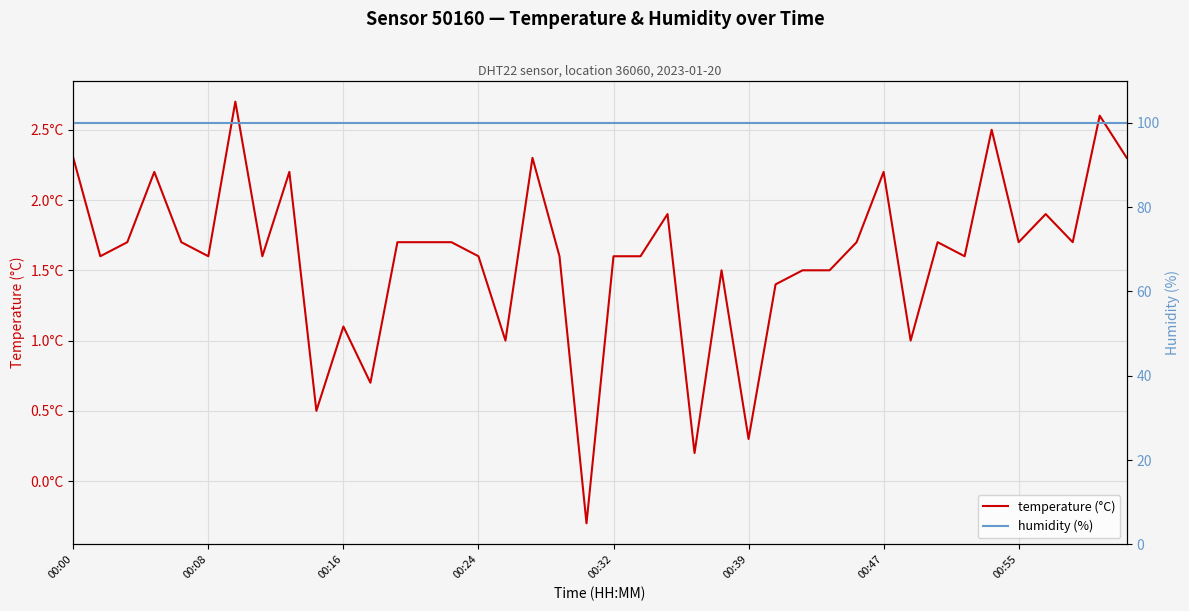

Rank the series at 27 from highest to lowest value.

humidity (%), temperature (°C)